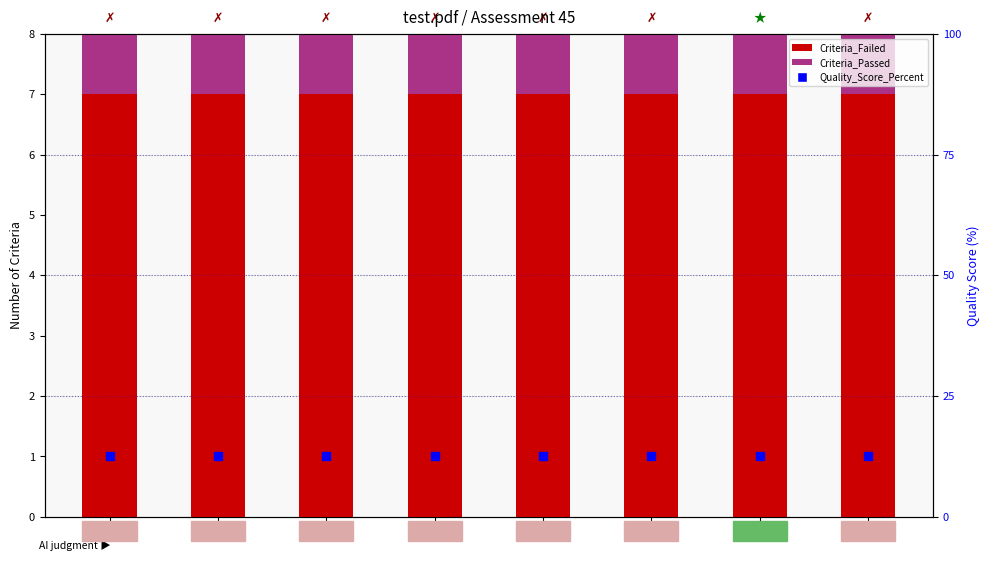

What are all the series names shown in the legend?

Criteria_Failed, Criteria_Passed, Quality_Score_Percent